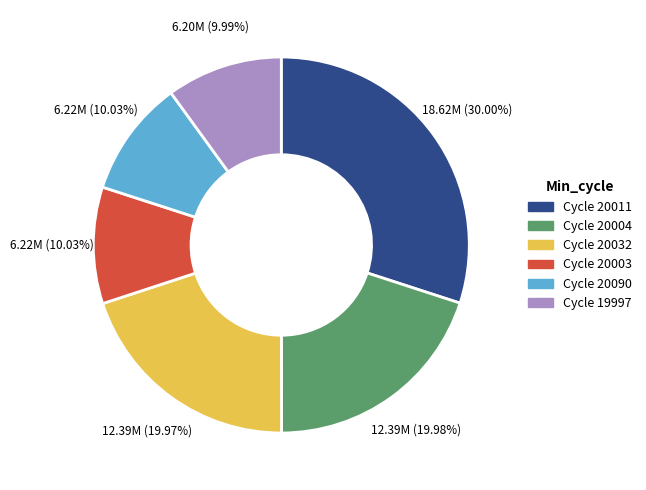

Does any single category account for the majority?

No